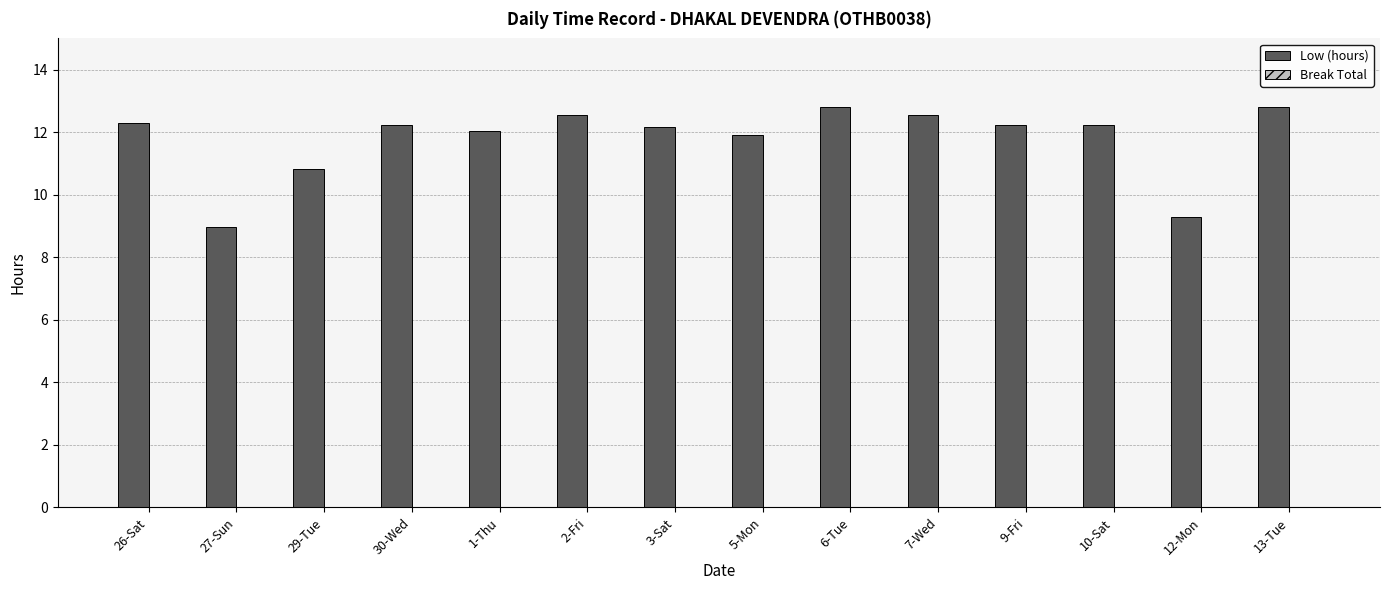

What is the label of the 5th bar from the right?

7-Wed